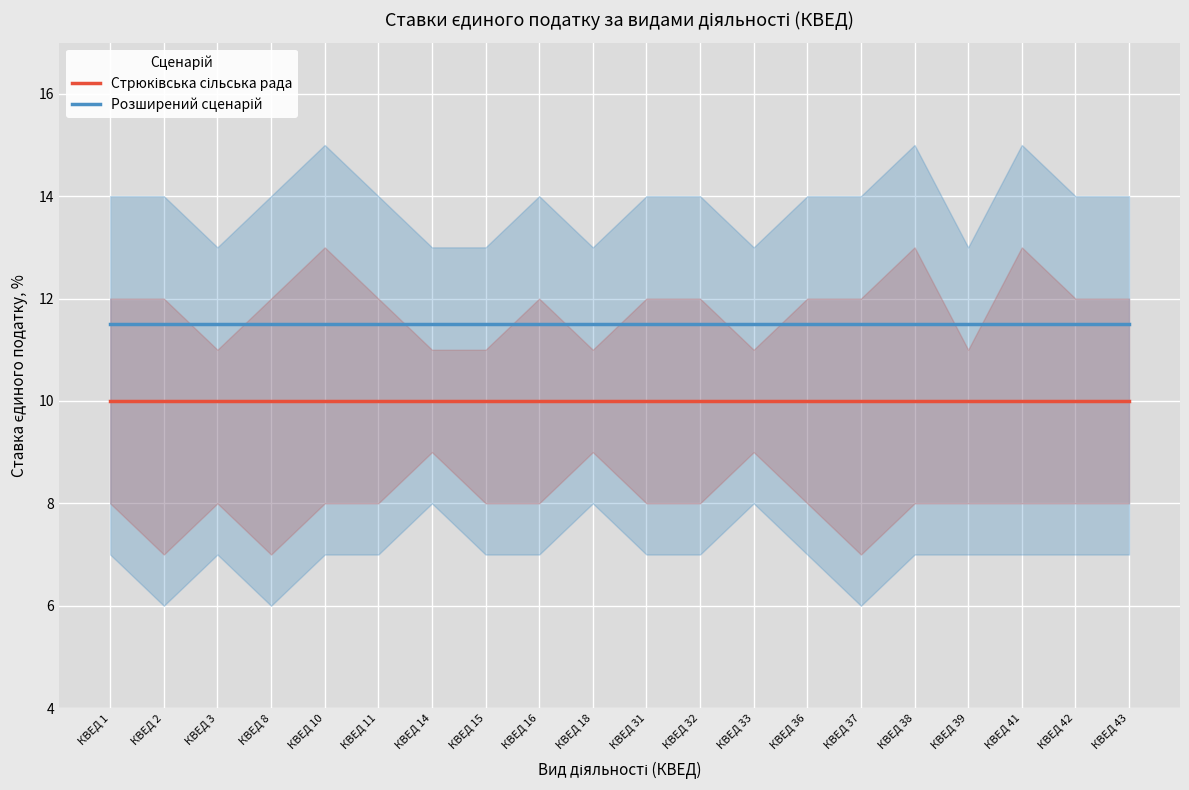

What is the highest value of the Розширений сценарій series?

11.5